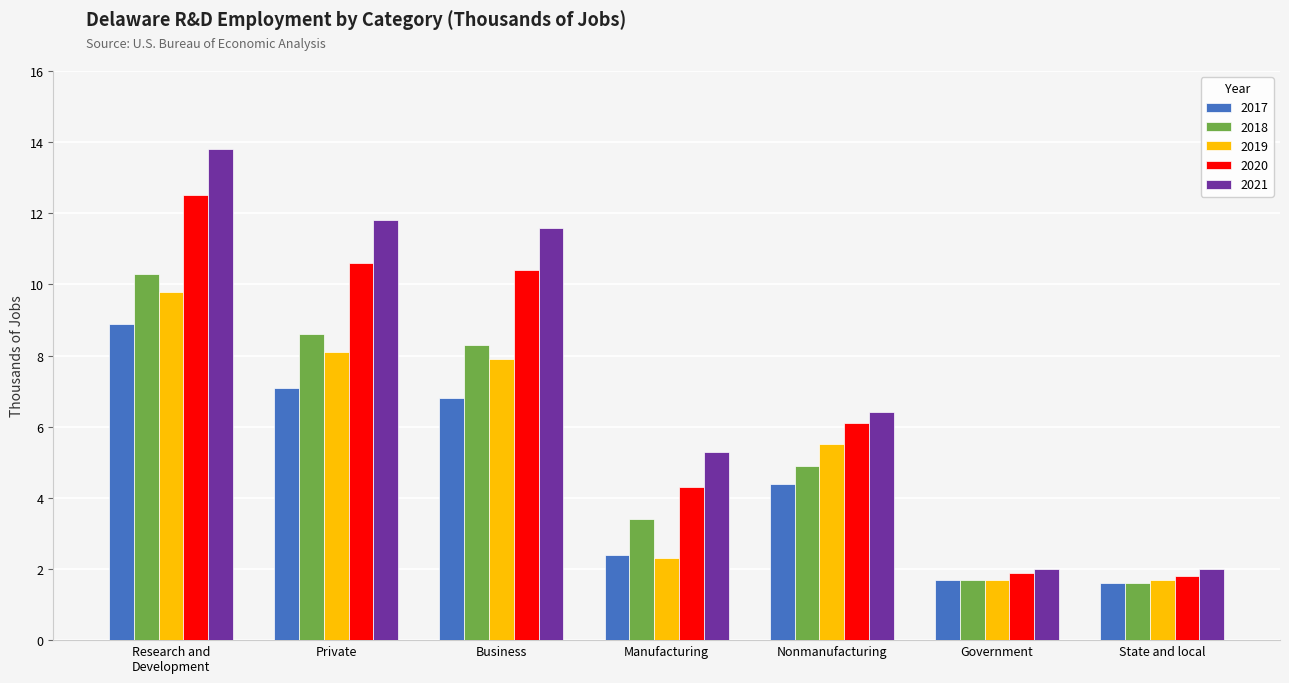

Where is 2018 nearest to the value 5?

Nonmanufacturing